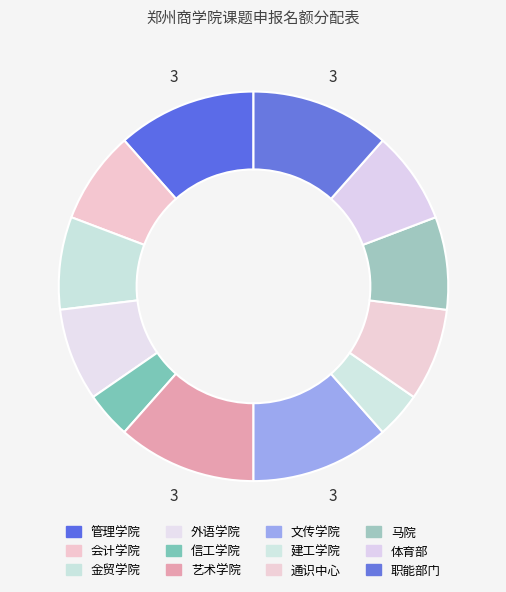

Count the number of slices in the pie.

12